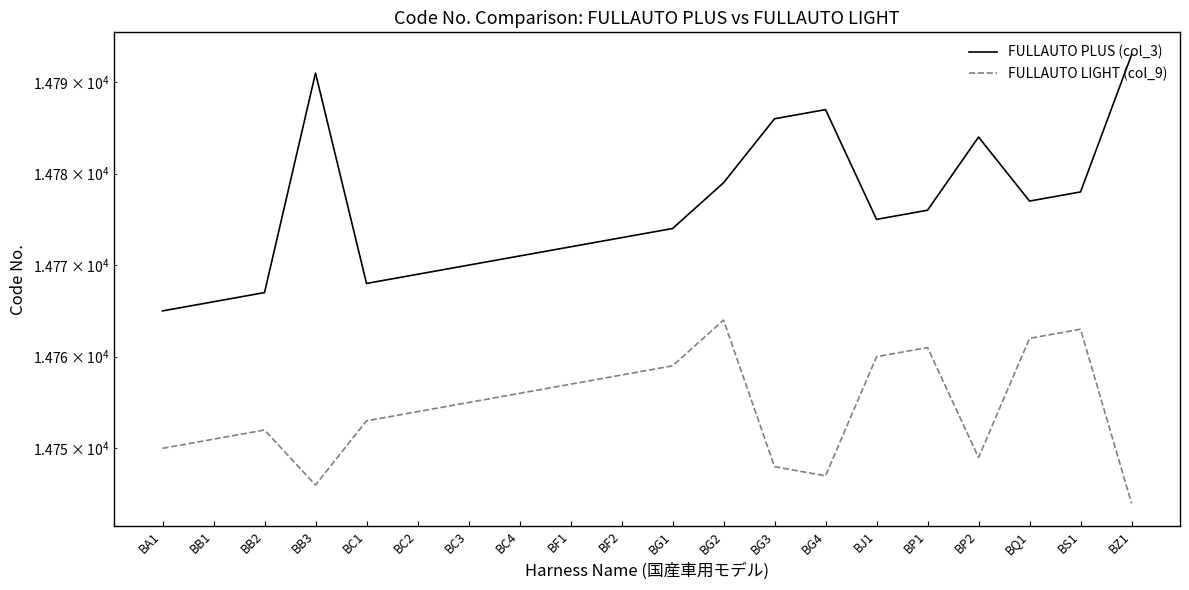

The FULLAUTO LIGHT (col_9) series shows 19245 at BQ1. True or false?

False